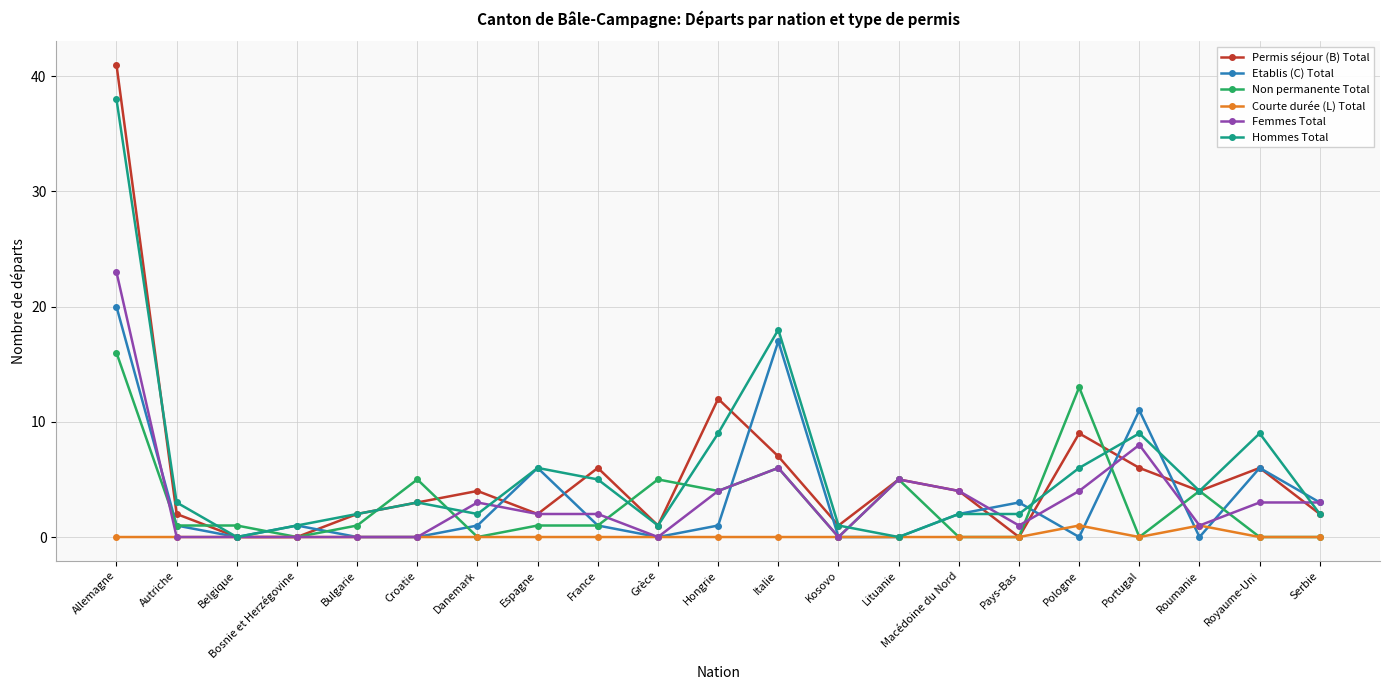

Where is Permis séjour (B) Total nearest to the value 20?

Hongrie